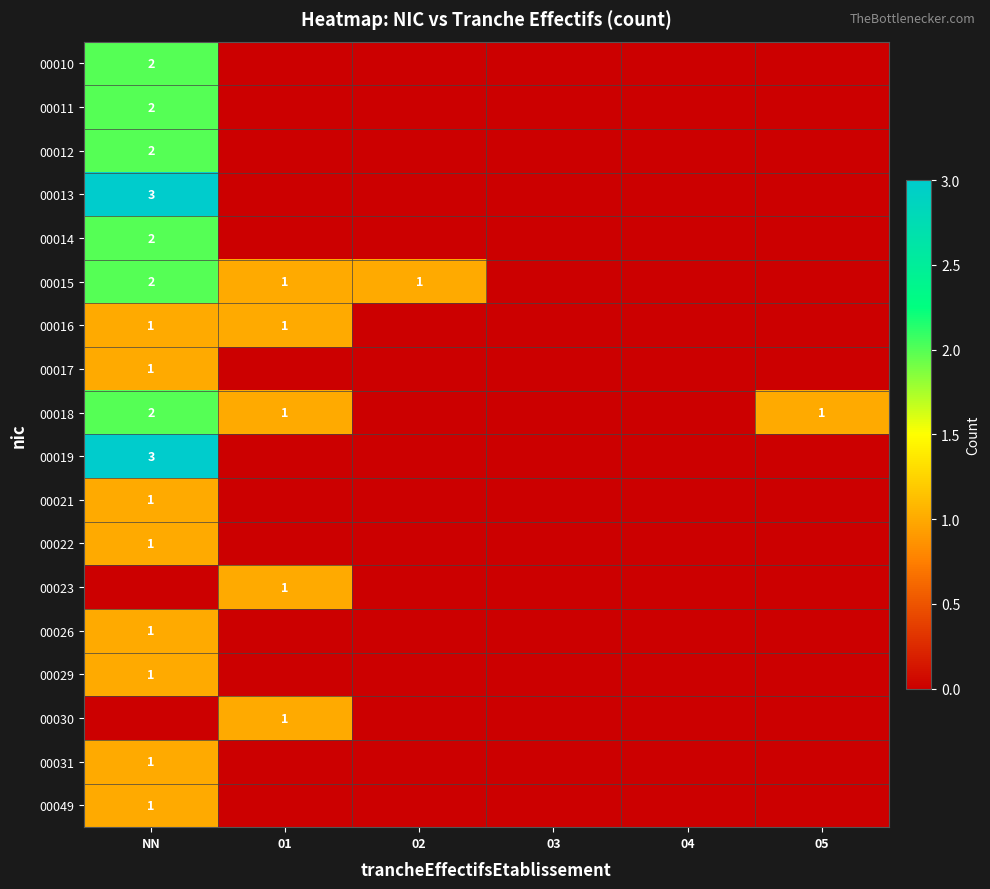

Count the 00049 values in the range 0 to 1.

6